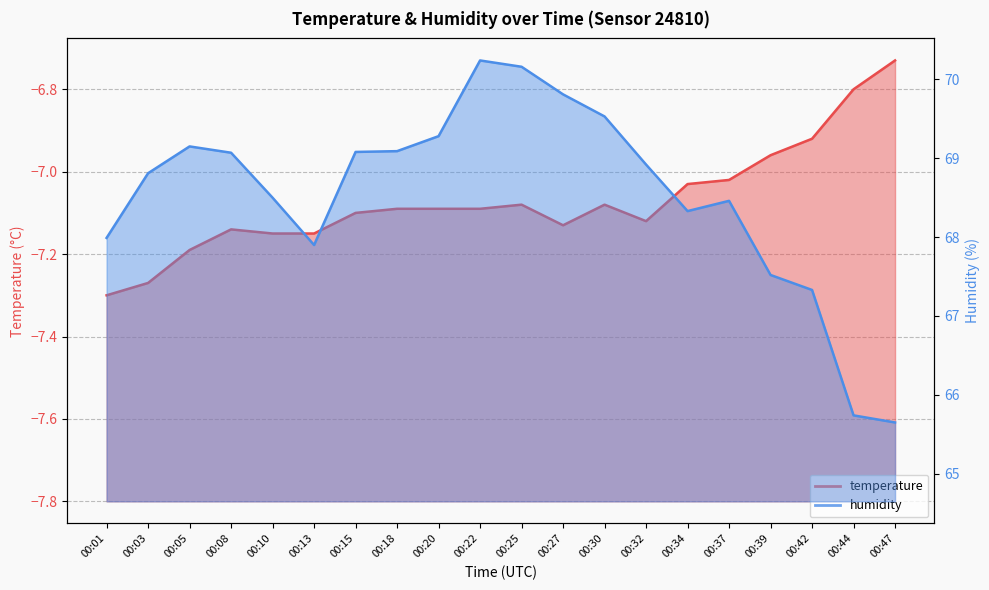

At which category is the sum across all series the highest?

00:22